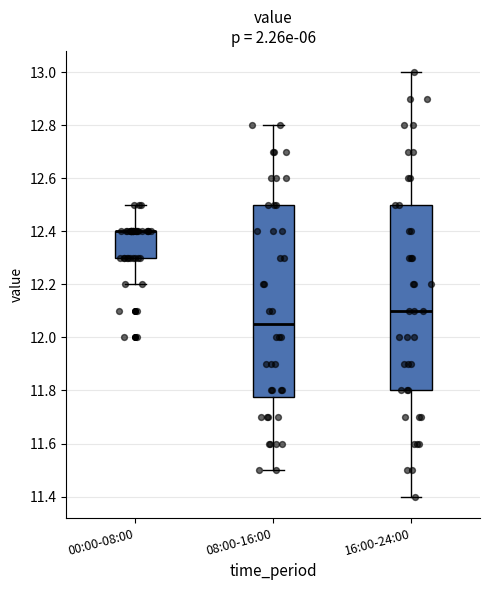

Where is the upper edge of the box for 08:00-16:00 on the y-axis? The values are not printed on the chart, so give them approximately, as read against the axis.

12.50